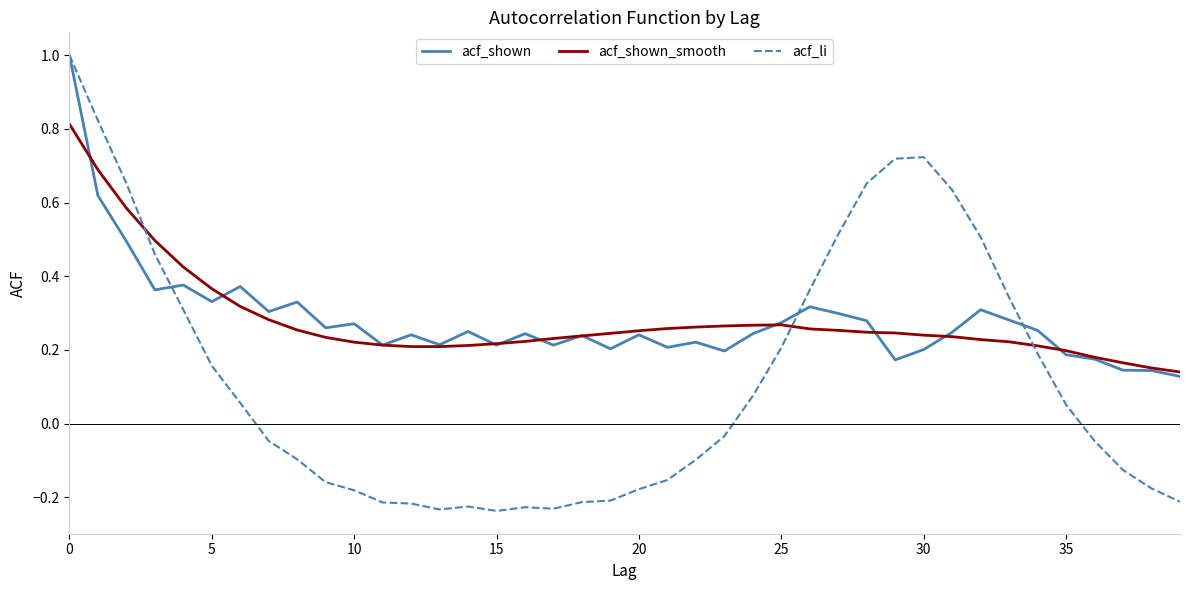

What are all the series names shown in the legend?

acf_shown, acf_shown_smooth, acf_li